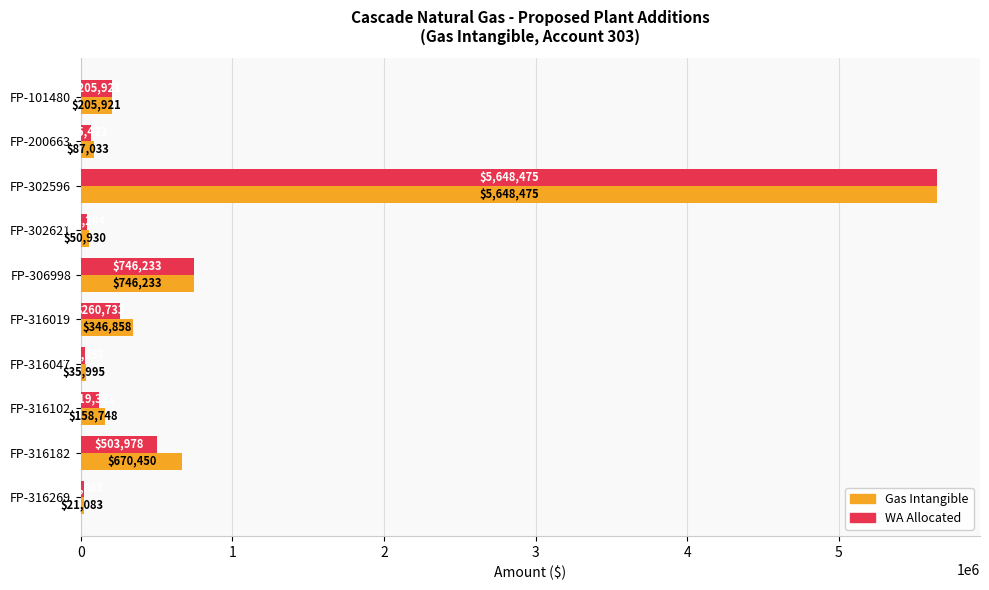

Which series has the largest total across all categories?

Gas Intangible